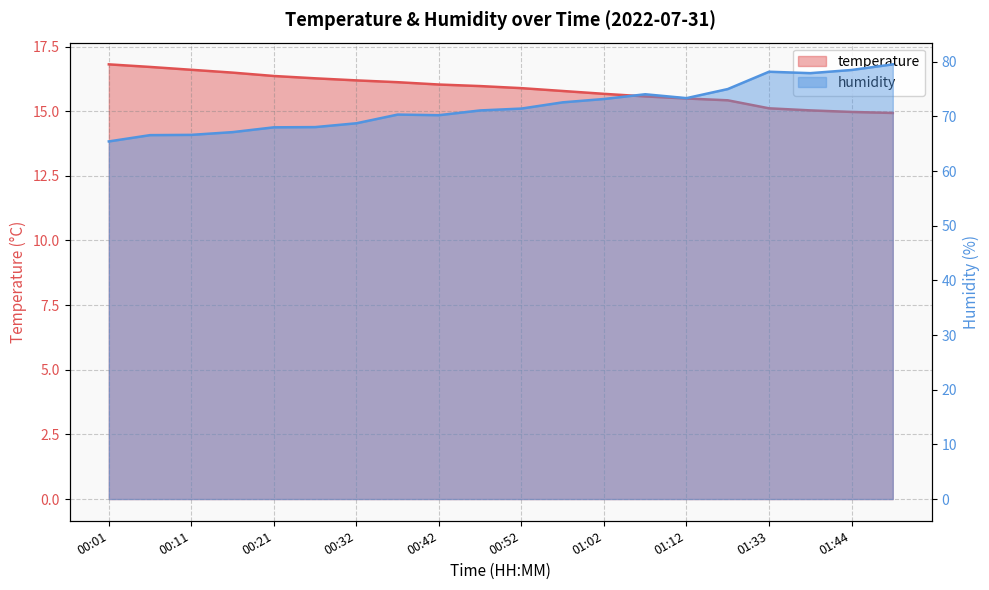

List the series in order of their overall mean, highest first.

humidity, temperature